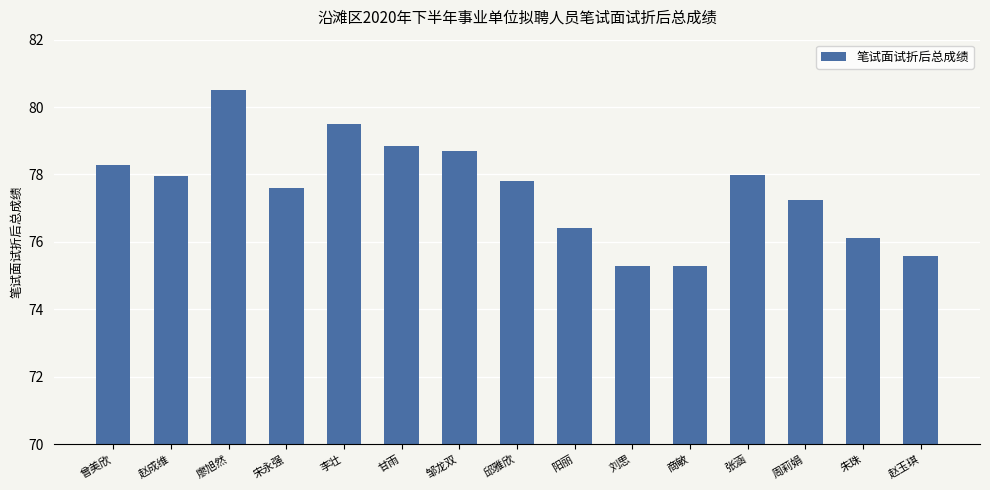

What is the label of the 4th bar from the left?

宋永强